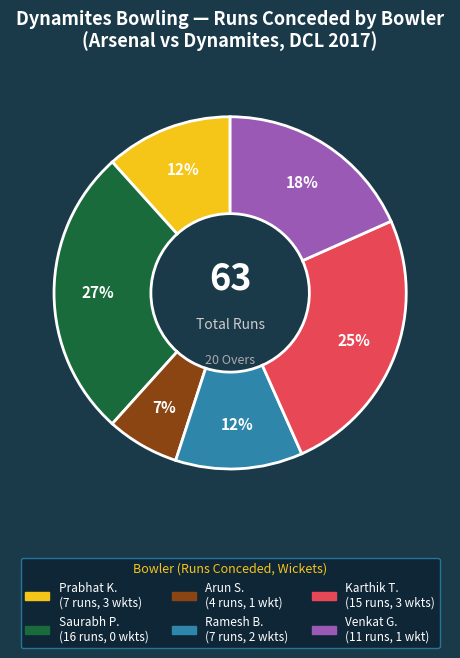

Count the number of slices in the pie.

6